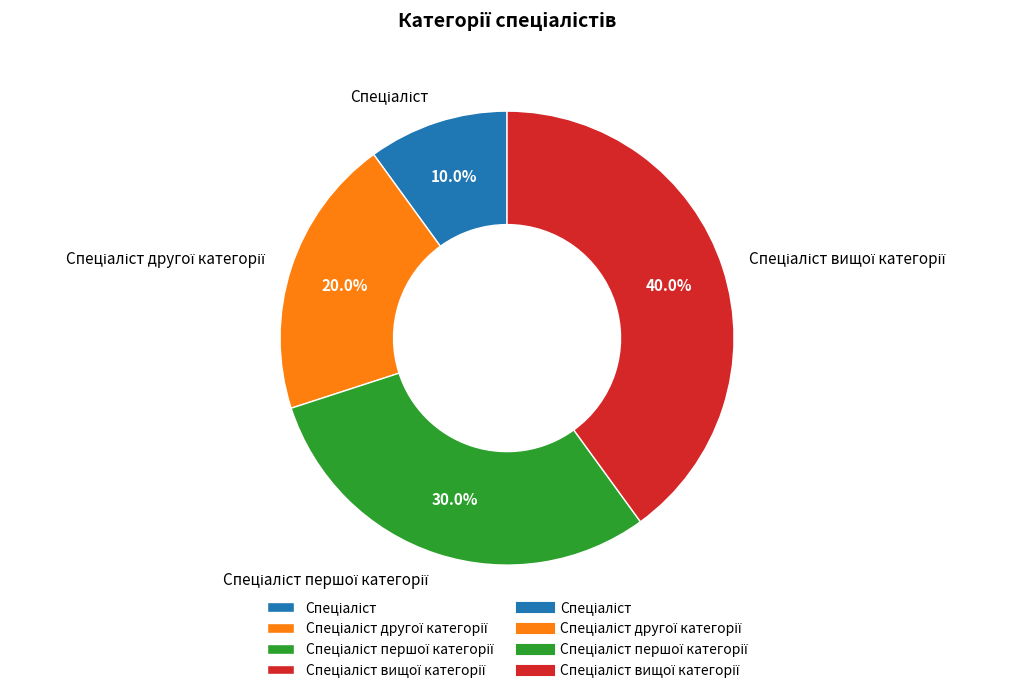

Does any single category account for the majority?

No